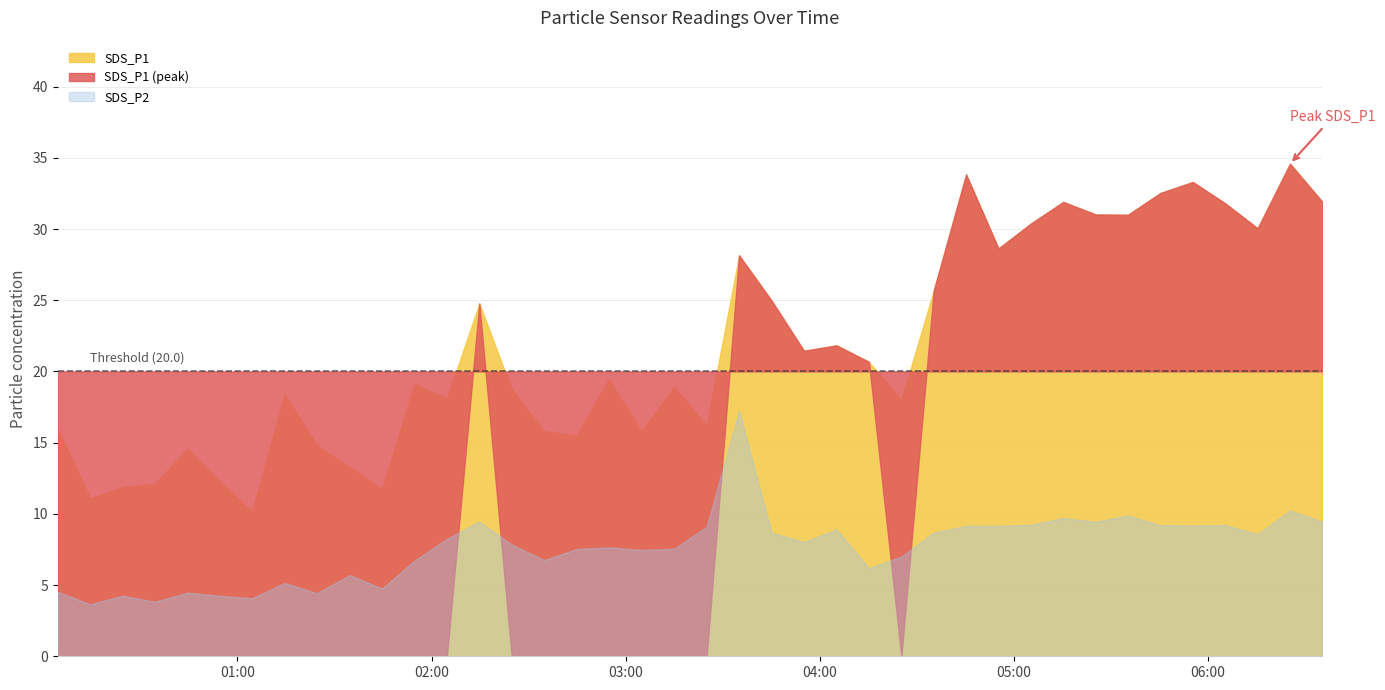

What is the spread (max minus min) of values at 2023/09/04 04:25:14?

11.0